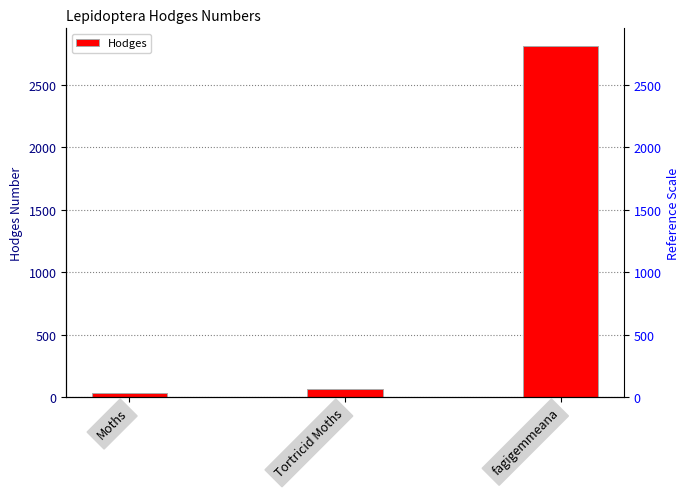

Where is the data nearest to the value 1419?

Tortricid Moths